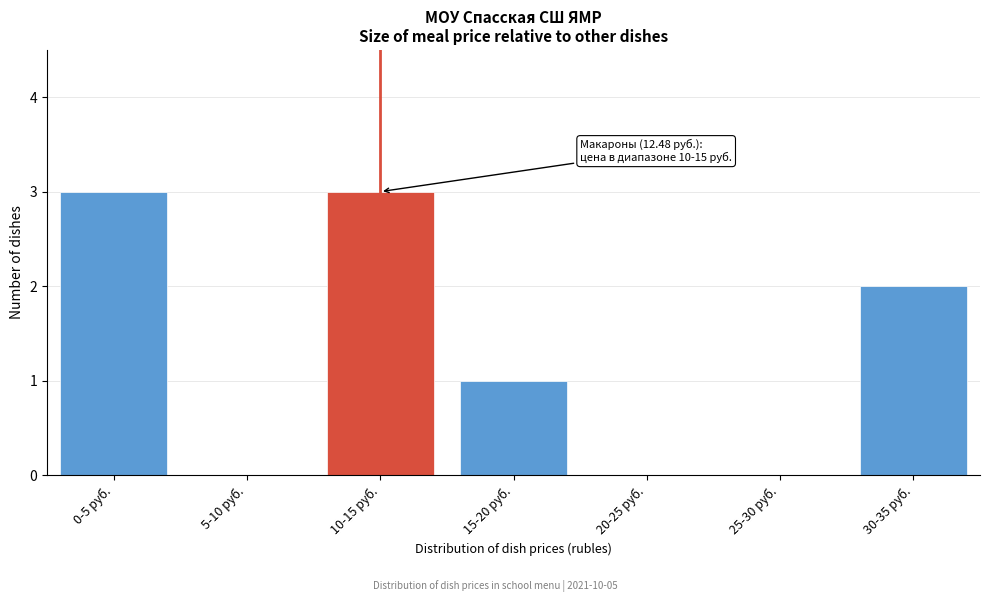

Reading left to right, transcribe all the data shown in this chart.

0-5 руб.=3	5-10 руб.=0	10-15 руб.=3	15-20 руб.=1	20-25 руб.=0	25-30 руб.=0	30-35 руб.=2